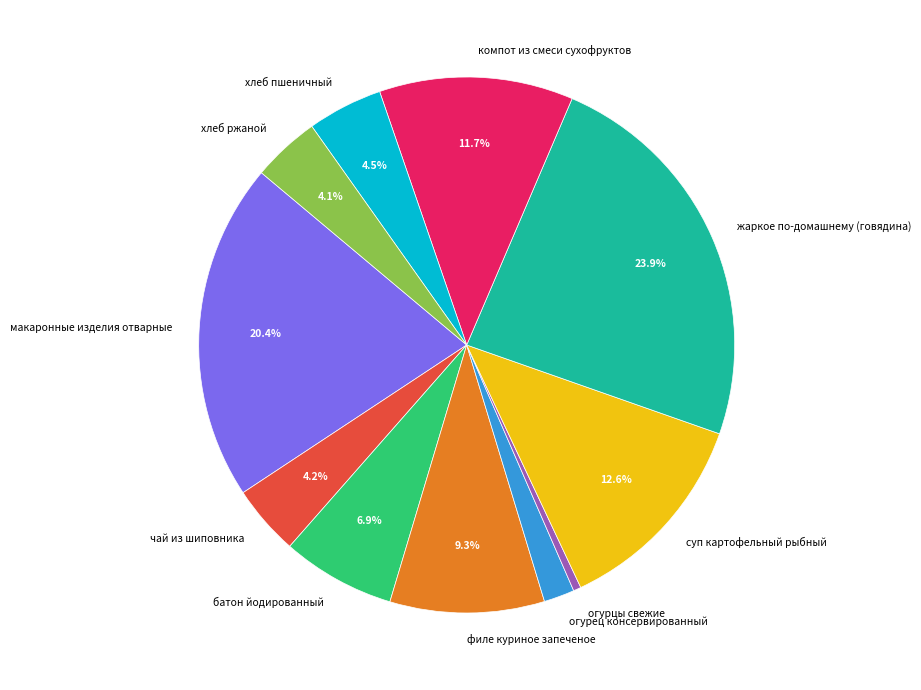

Does any single category account for the majority?

No